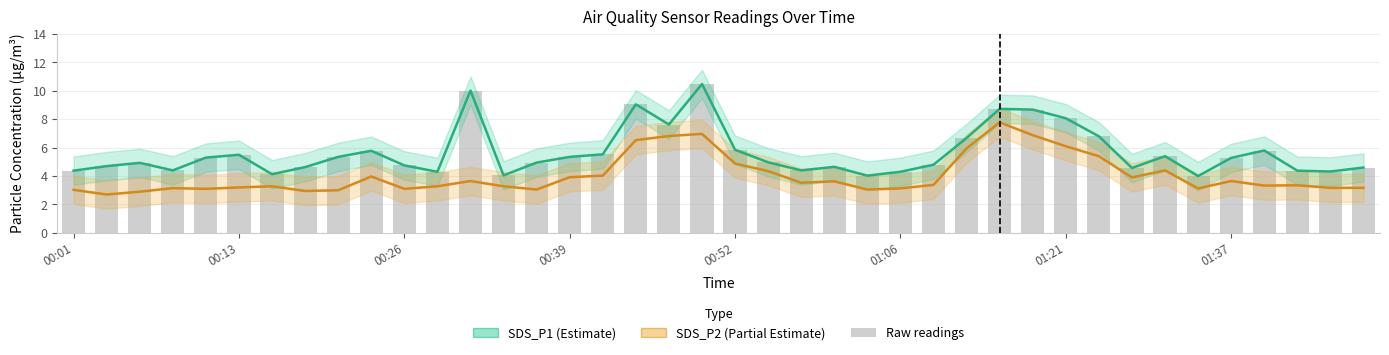

The SDS_P1 raw series shows 1.4 at 26. True or false?

False